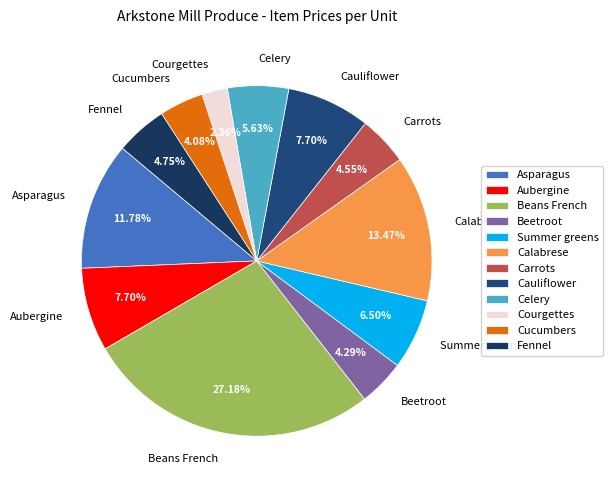

What portion of the pie excludes Aubergine?

92.3%